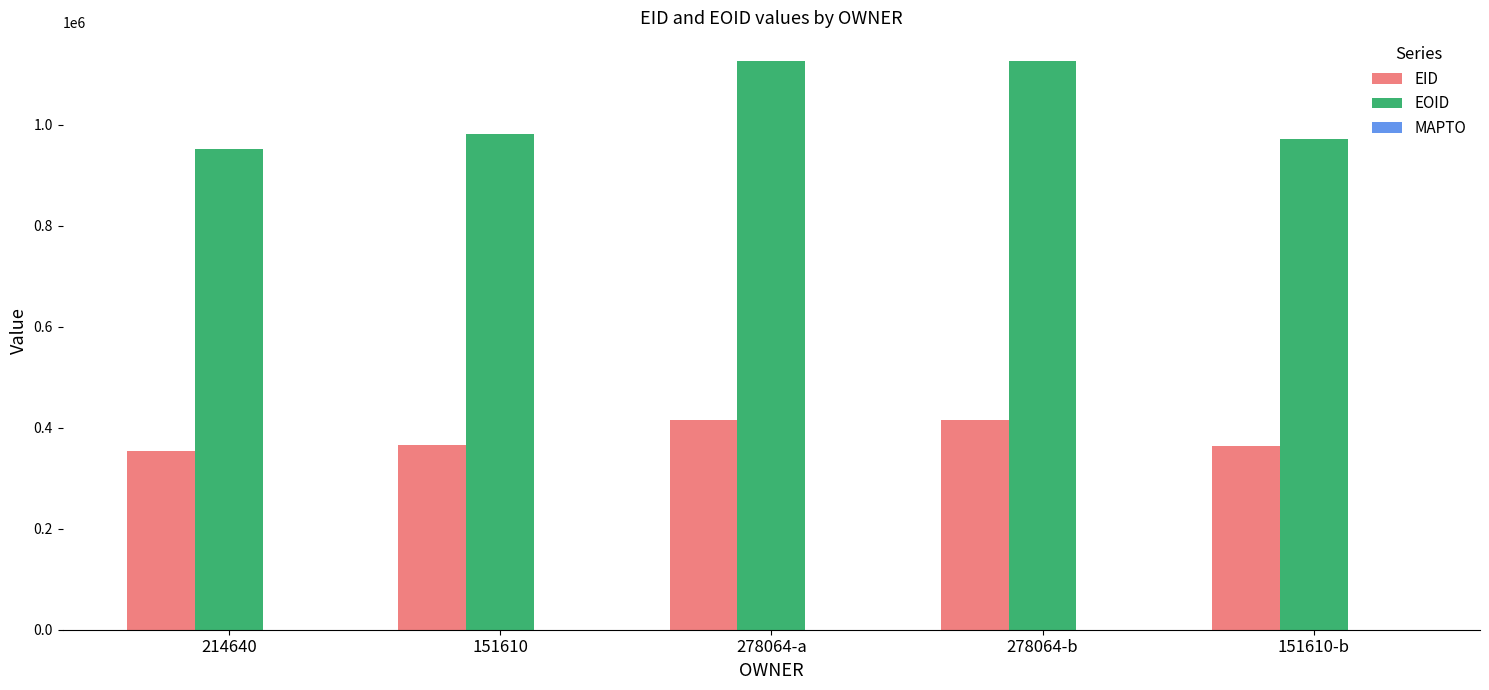

Which series has the widest spread of values?

EOID